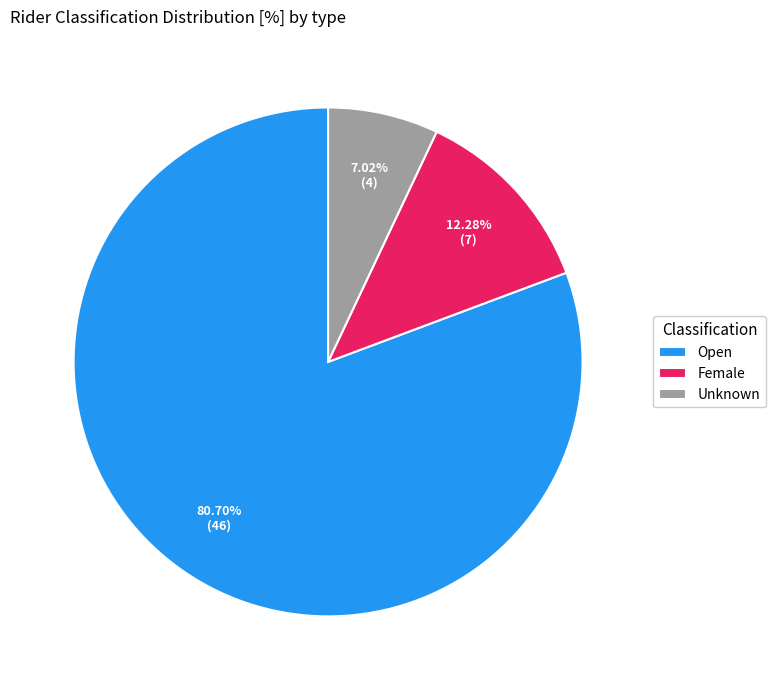

To the nearest percent, what portion does Unknown represent?

7%